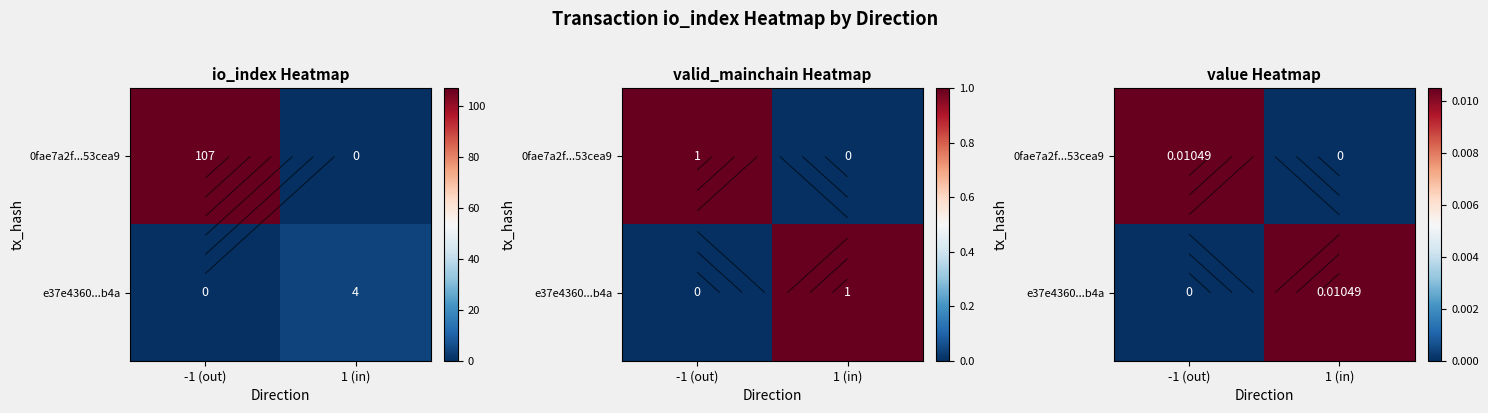

Which category has the lowest value across all series?

1 (in)